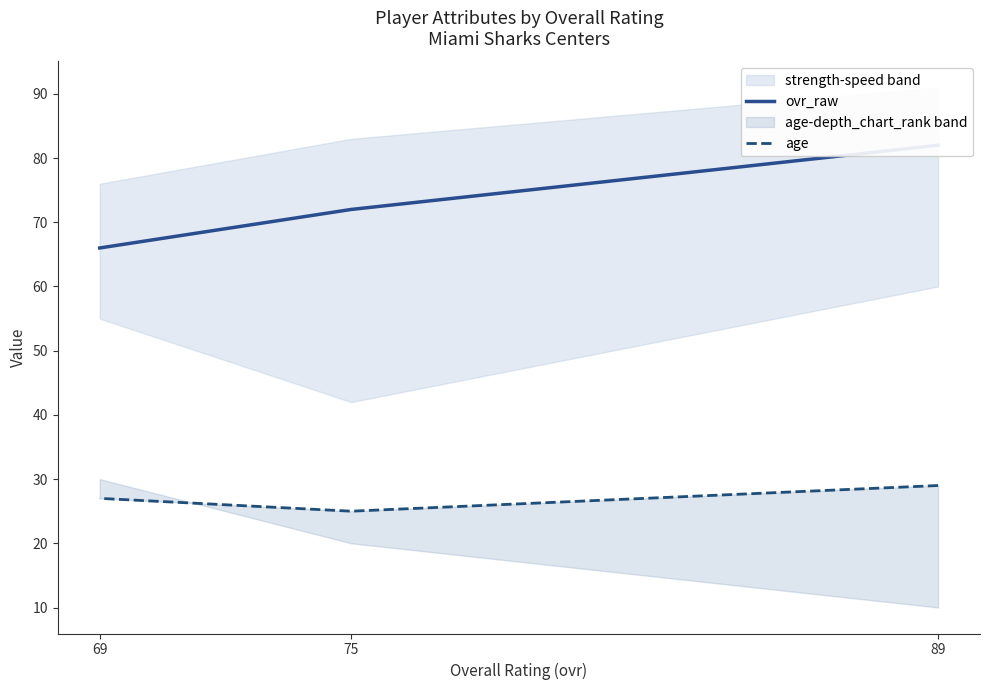

Is it true that ovr_raw equals 28 at 75?

False